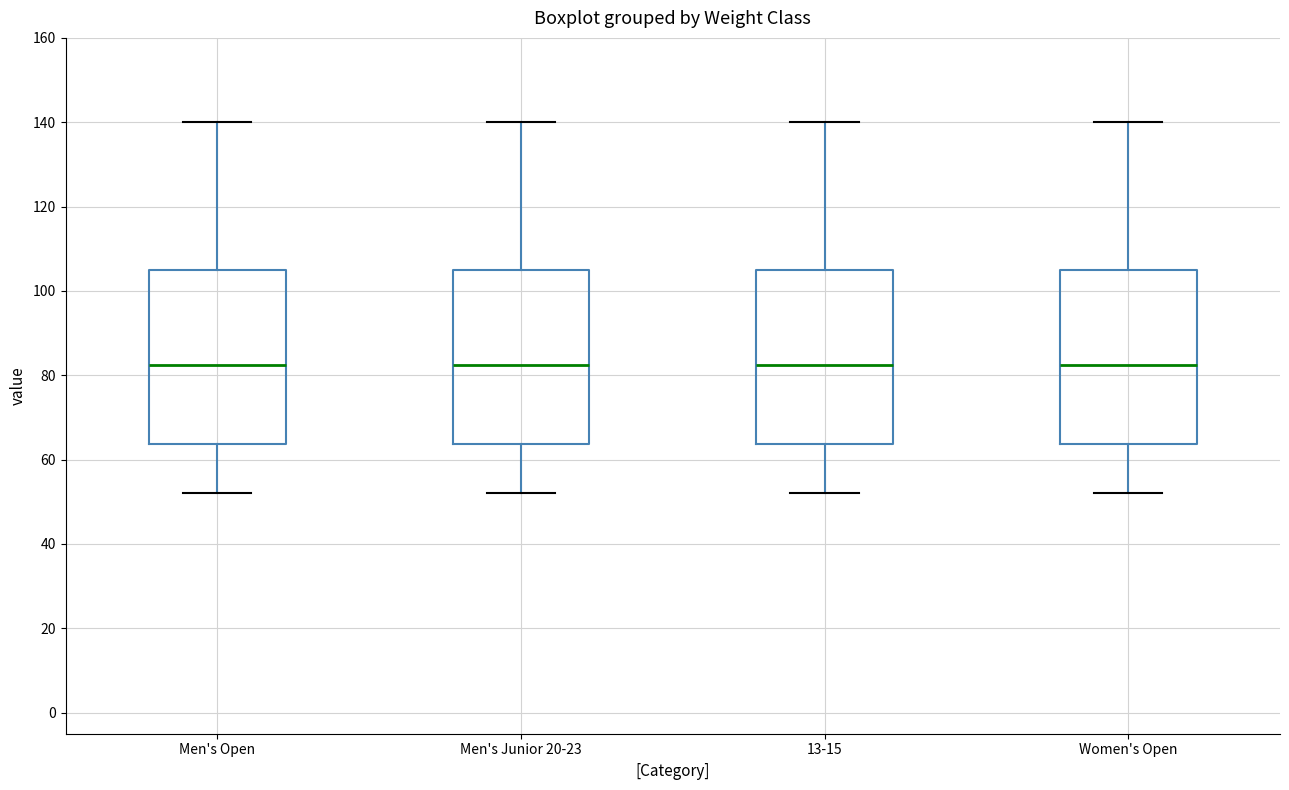

Where does the lower whisker of the box for Men's Junior 20-23 end on the y-axis? The values are not printed on the chart, so give them approximately, as read against the axis.

52